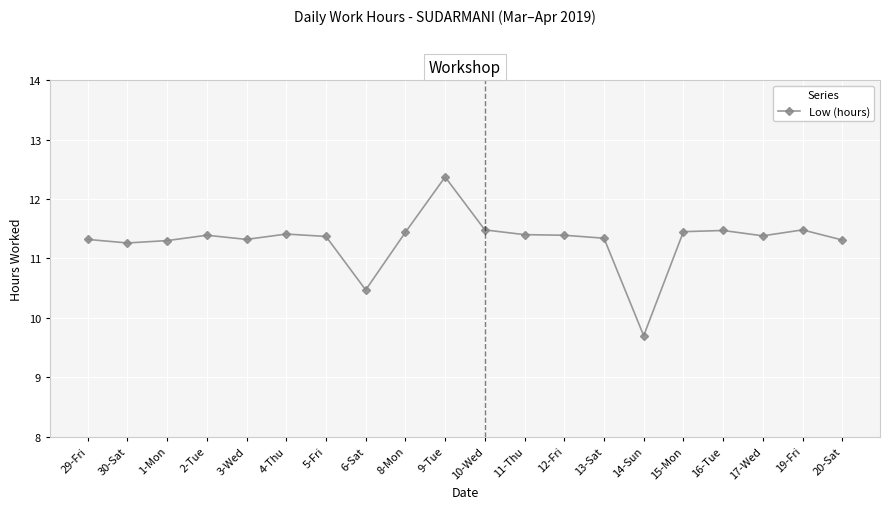

What is the average value?

11.3